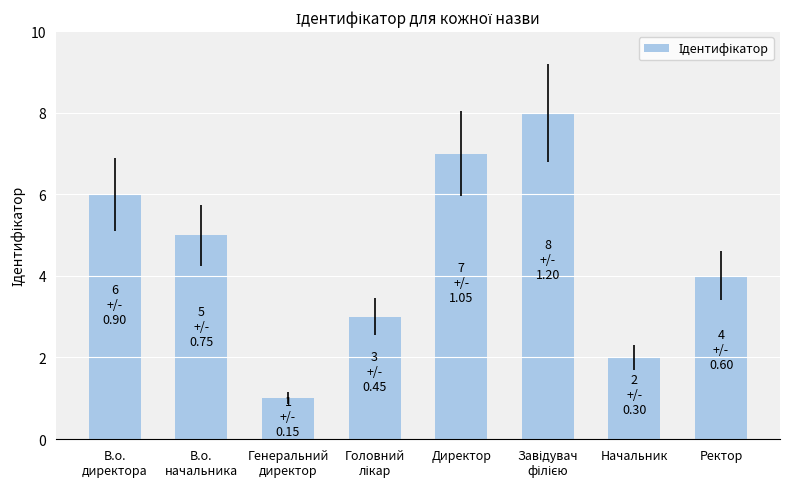

Where is the data nearest to the value 4?

Ректор